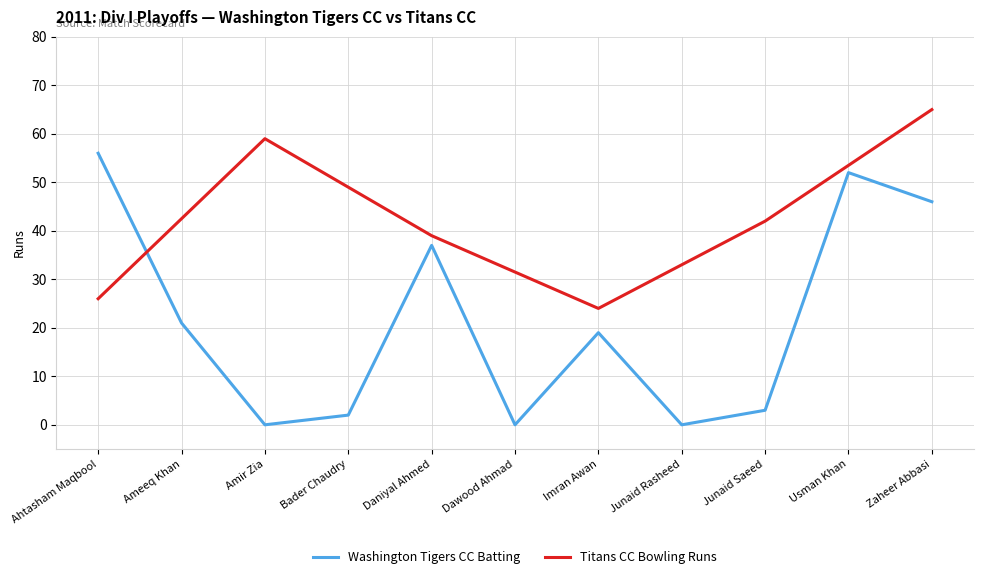

Which label corresponds to the largest value in the chart?

Ahtasham Maqbool